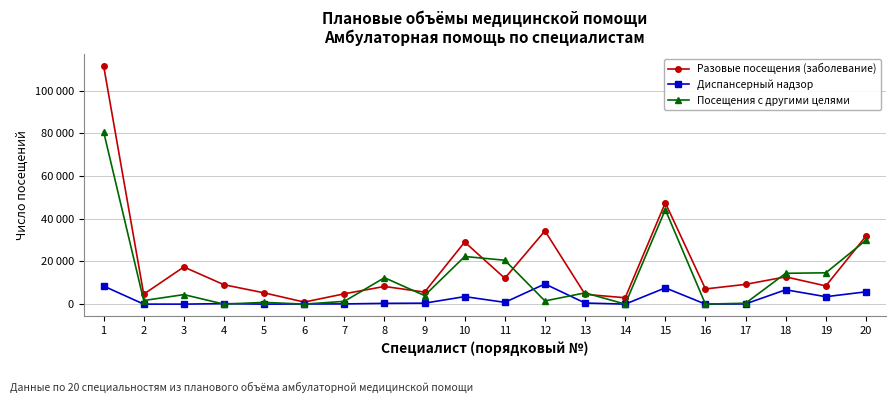

List the series in order of their peak value, lowest first.

Диспансерный надзор, Посещения с другими целями, Разовые посещения (заболевание)